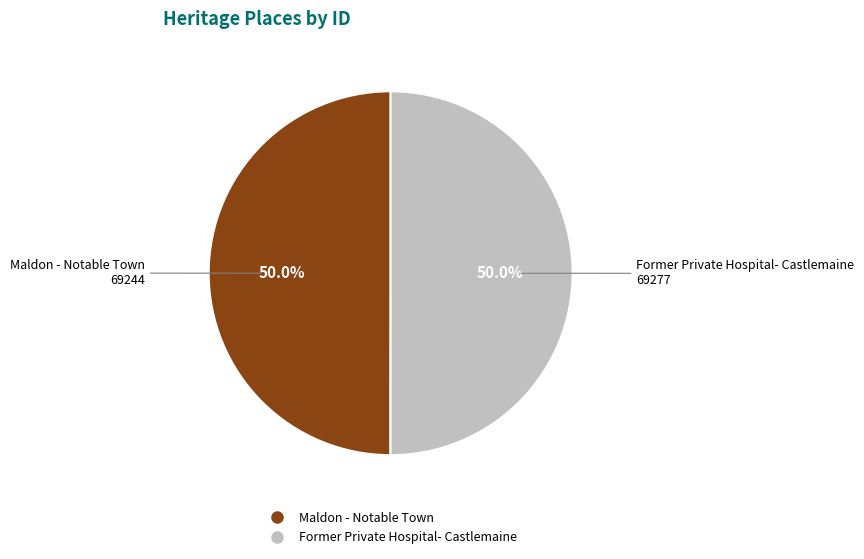

How much of the chart is everything except Maldon - Notable Town?

50.0%